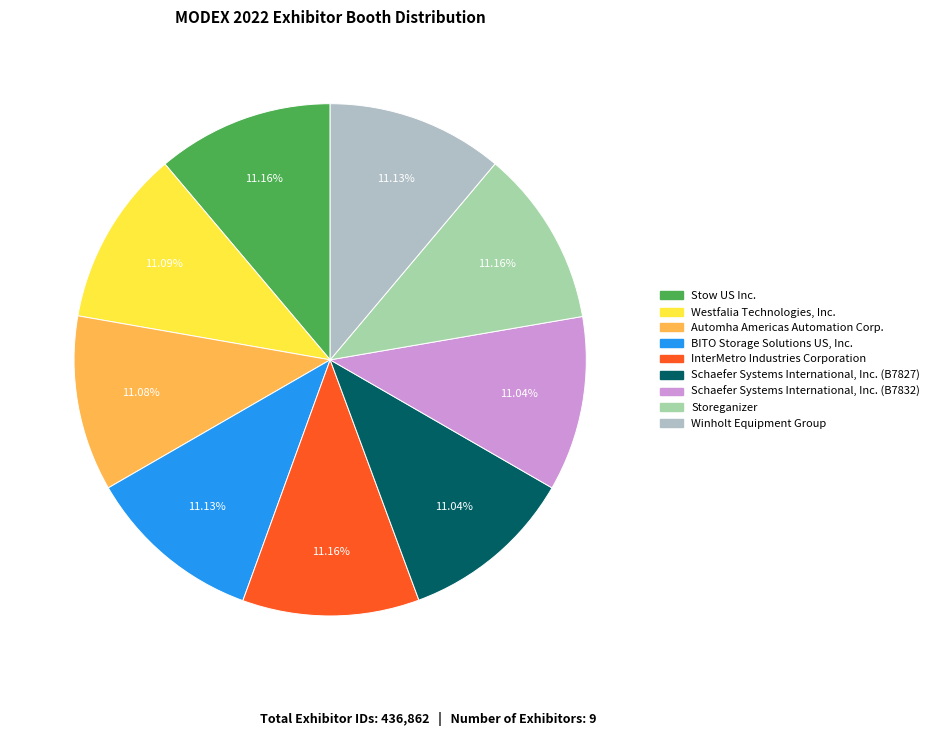

The Winholt Equipment Group slice represents 1% of the pie. True or false?

False